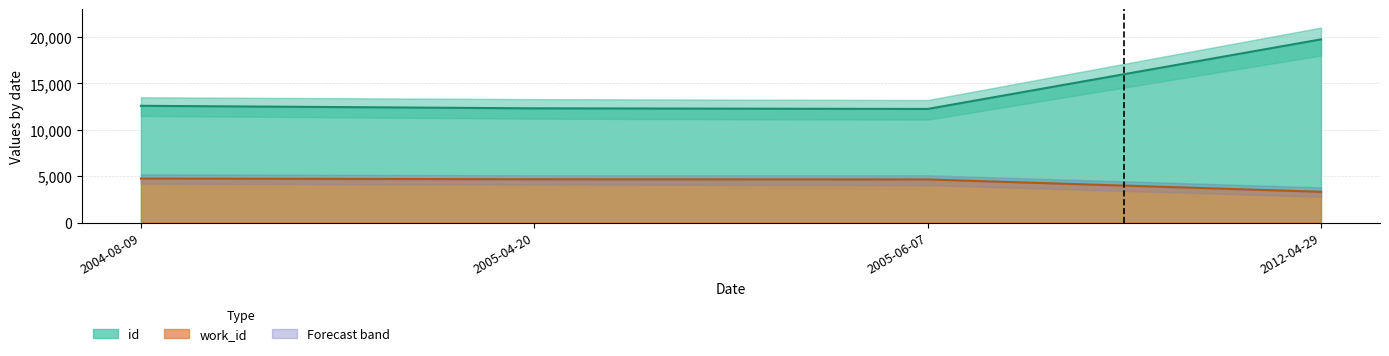

List the series in order of their overall mean, highest first.

id, work_id